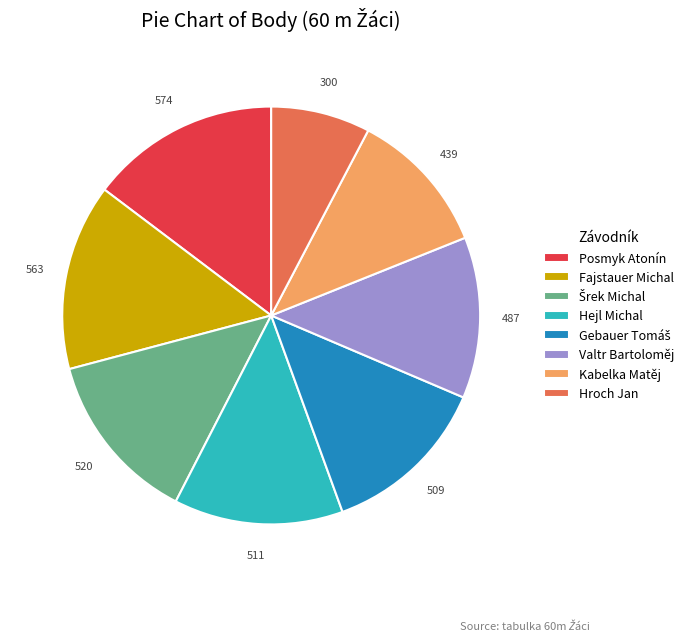

True or false: Fajstauer Michal accounts for 22% of the total.

False